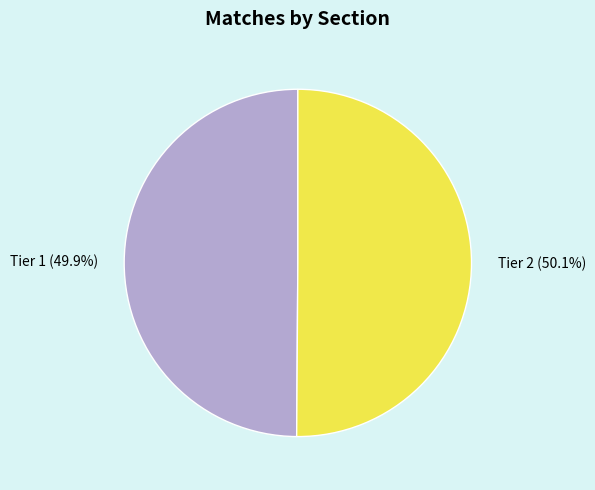

The Tier 1 slice represents 41% of the pie. True or false?

False